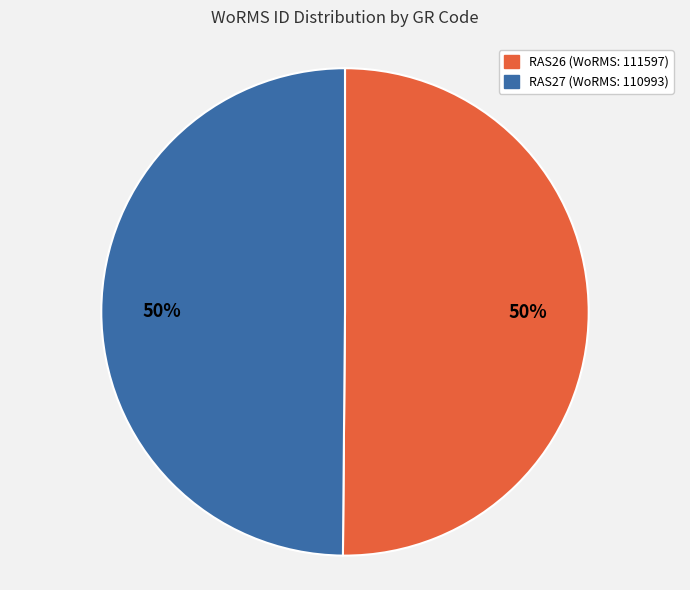

To the nearest percent, what is the average slice percentage?

50%